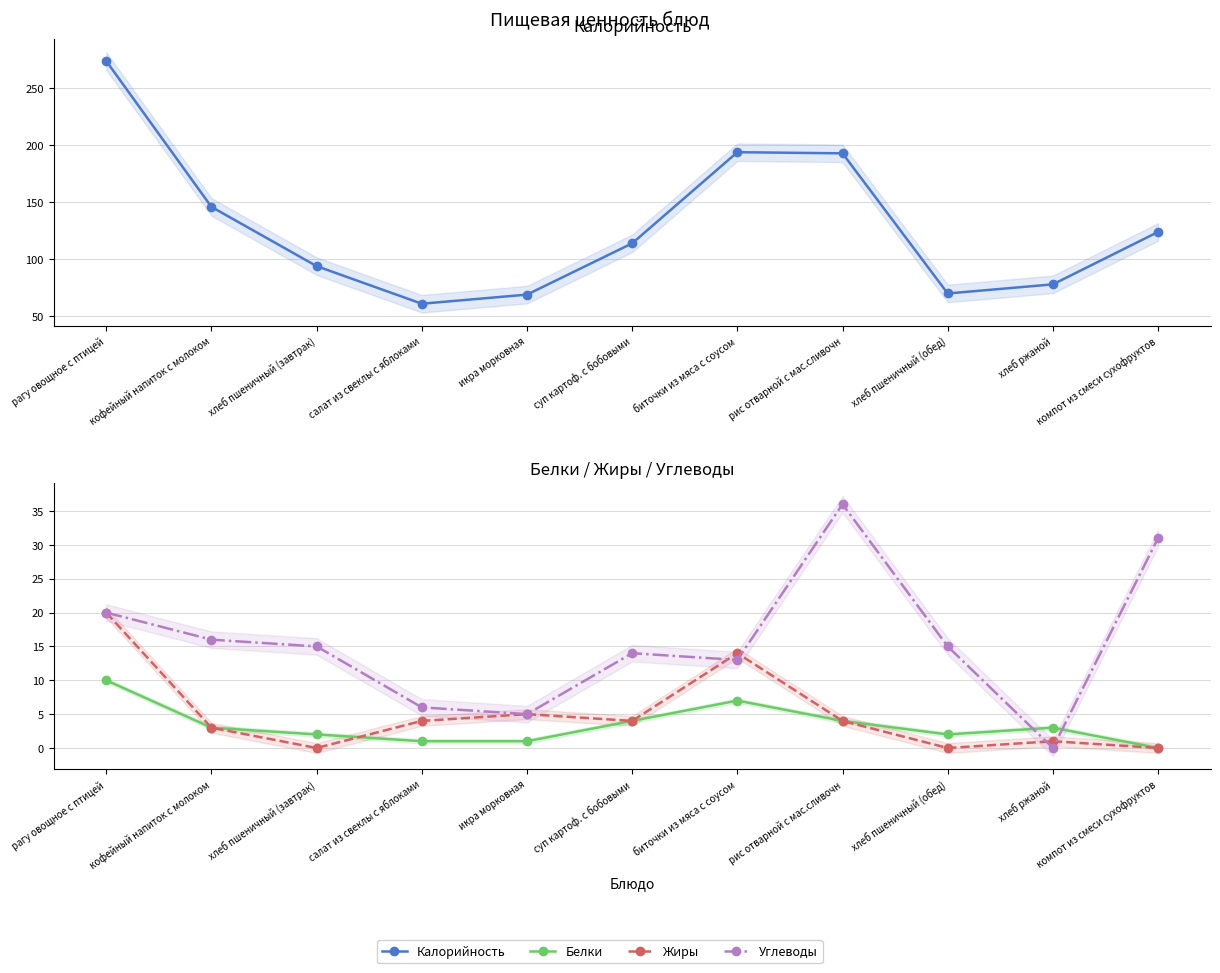

Does the chart have visible grid lines?

Yes